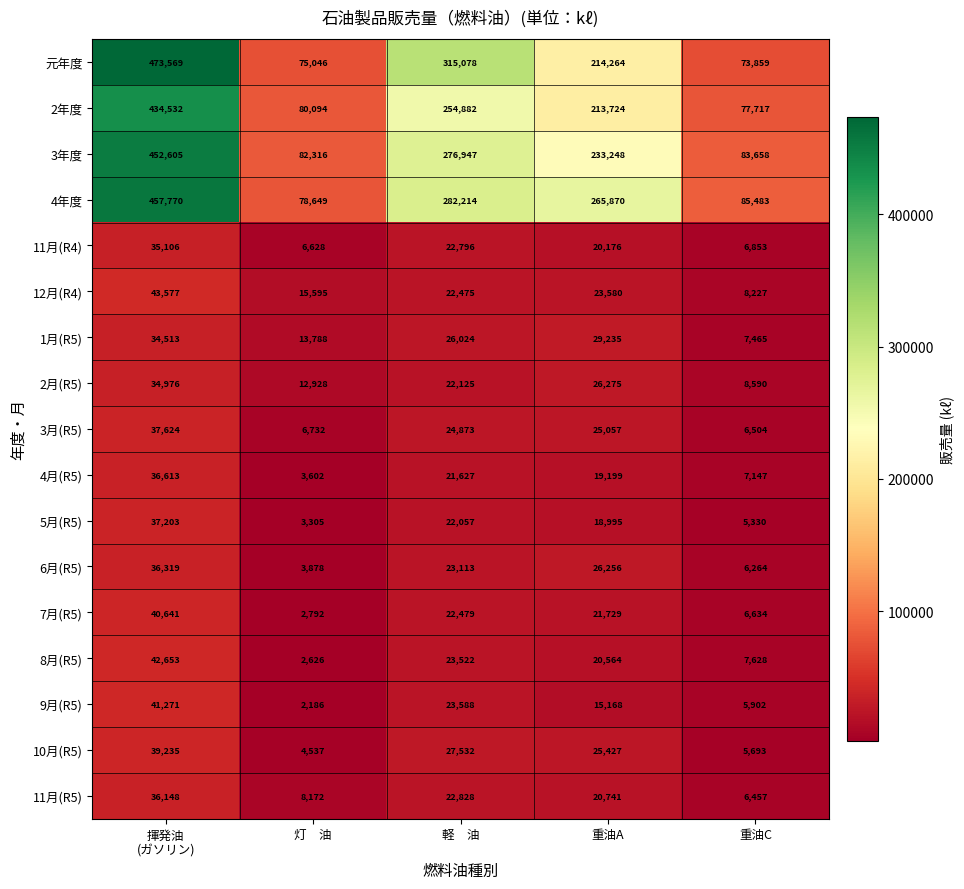

At how many categories does at least one series exceed 96549?

3